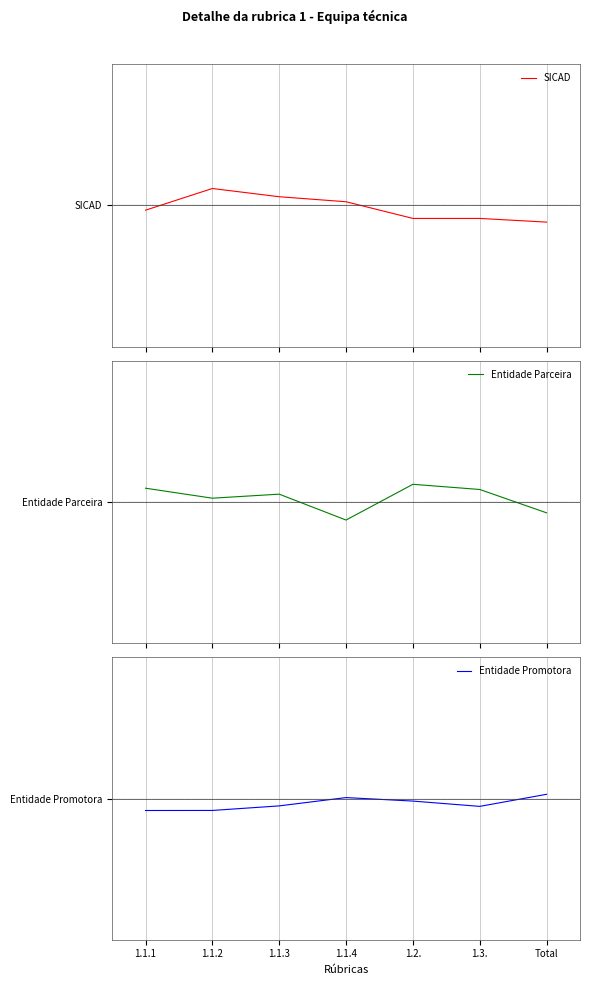

At which category is the sum across all series the highest?

1.1.3